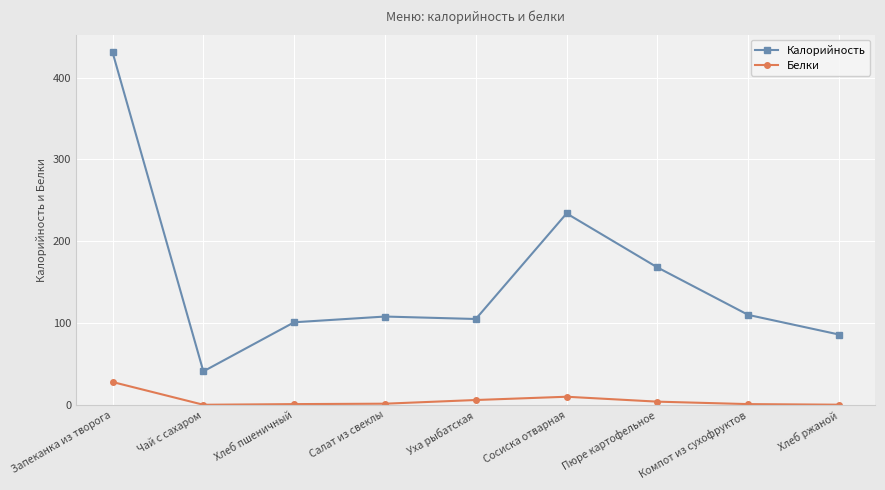

What is the value of the Белки point at the 1st from the left?

28.0